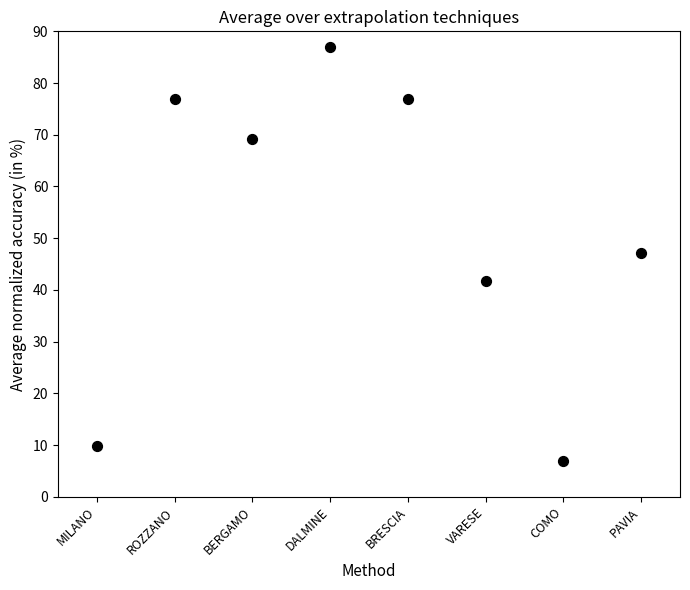

What is the average Y value?

51.9